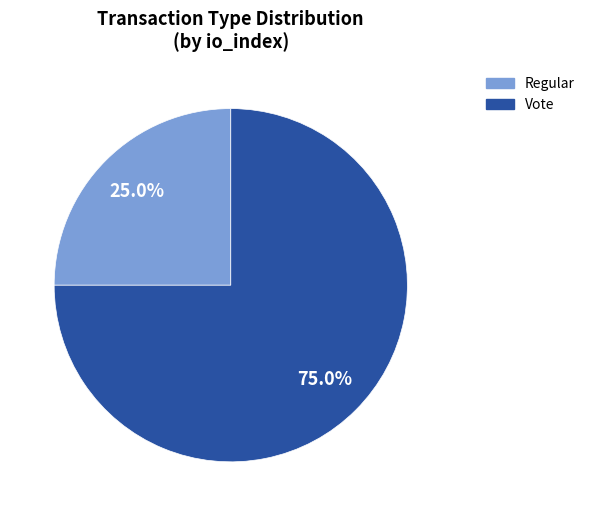

Is there a majority slice in this chart?

Yes